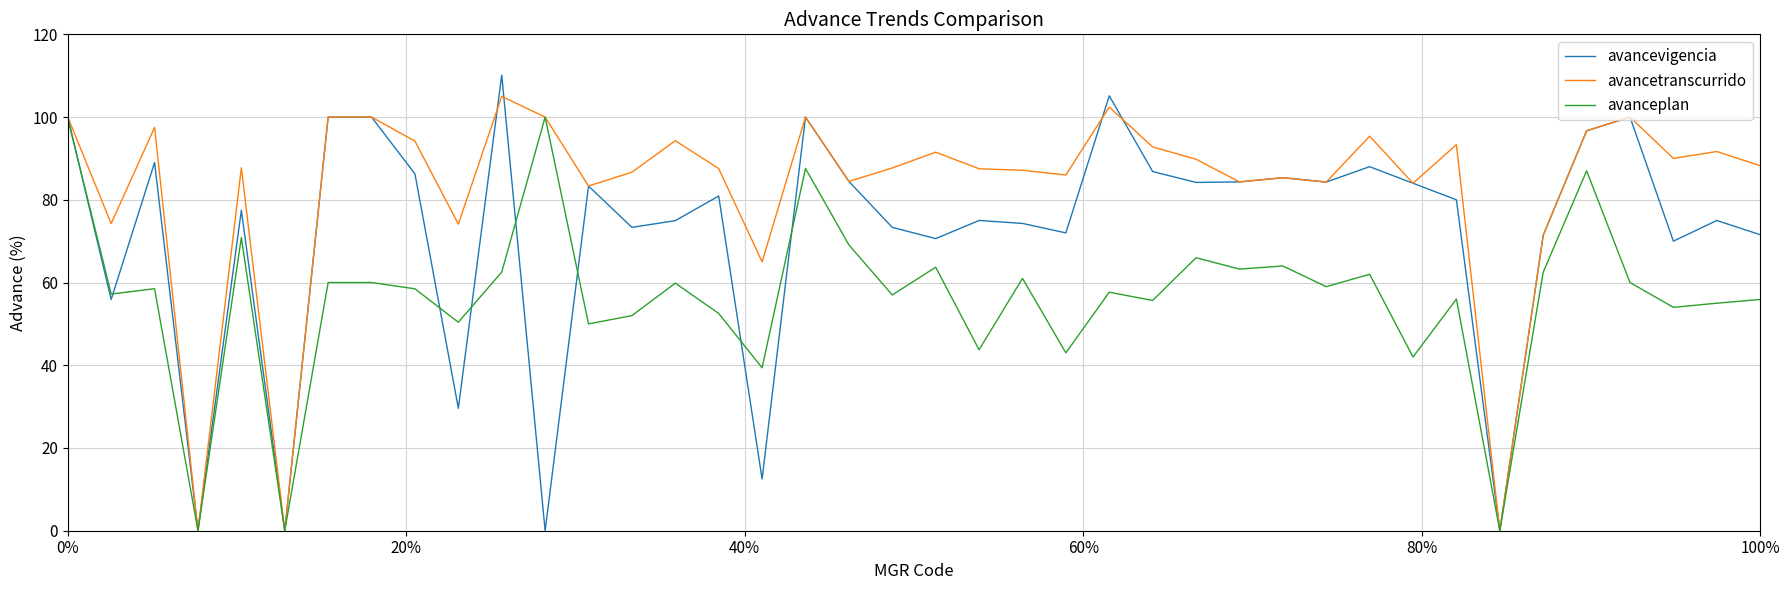

Which series has the largest range (max minus min)?

avancevigencia